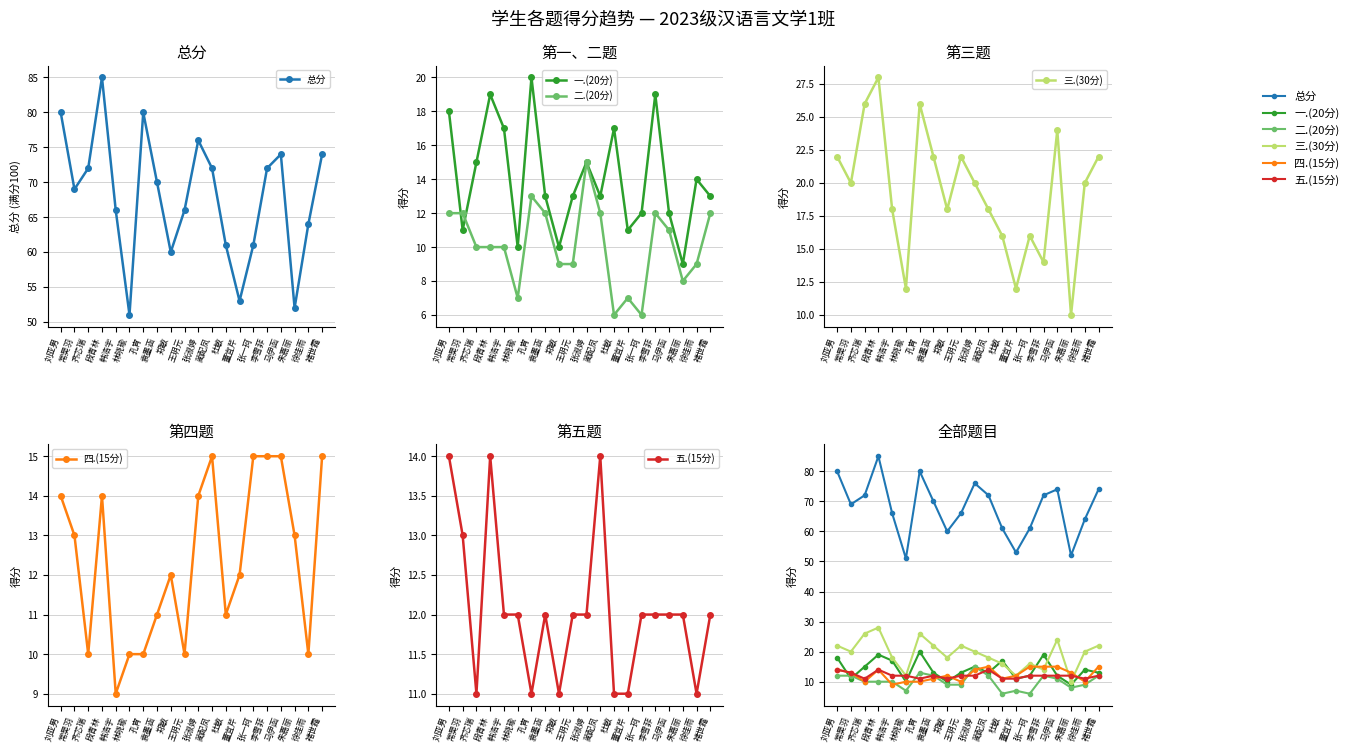

True or false: 总分 has more than 1 points higher than both neighbors.

True